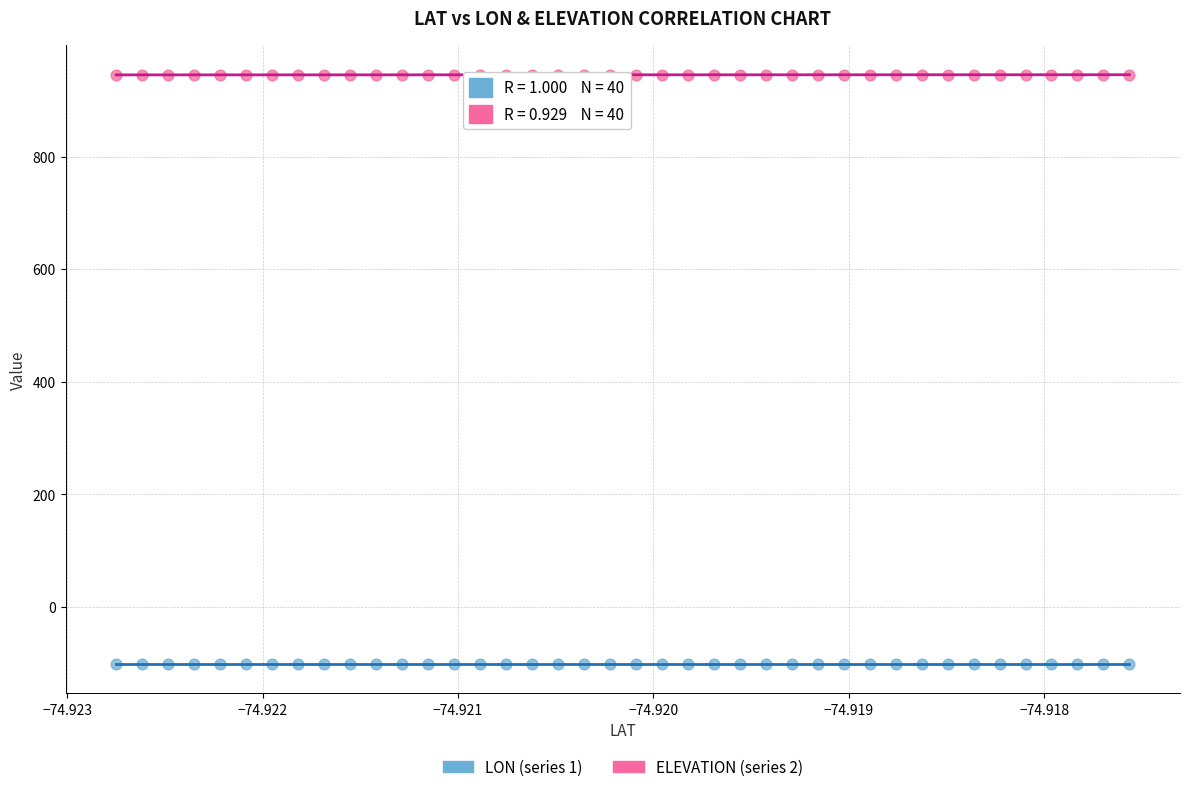

Which series reaches the minimum Y coordinate?

LON (series 1)